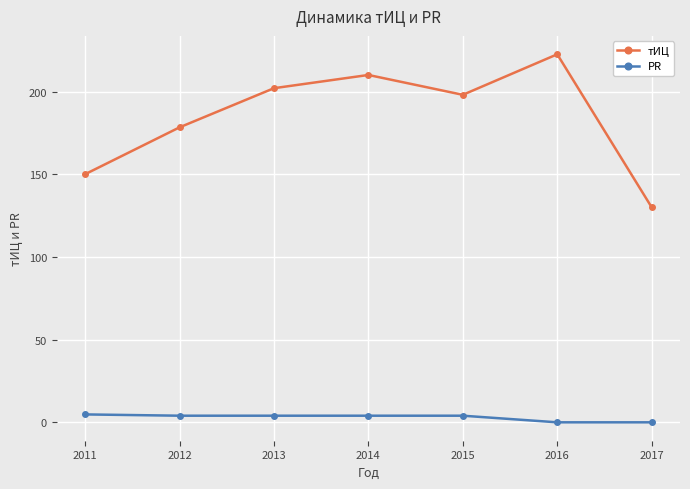

What is the difference between the highest and lowest values at 2013?

198.0